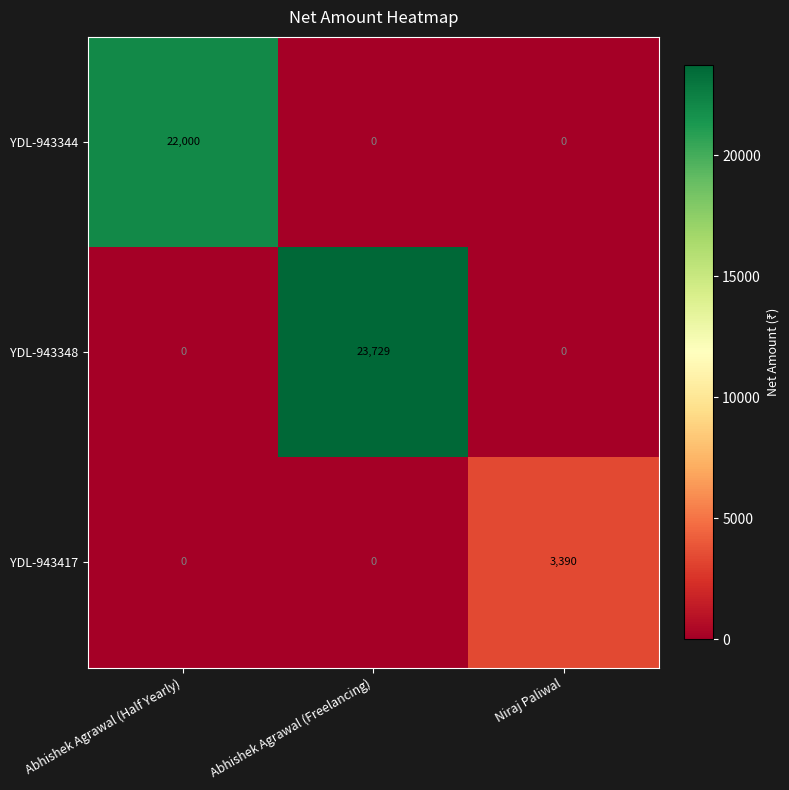

Which series has the widest spread of values?

YDL-943348